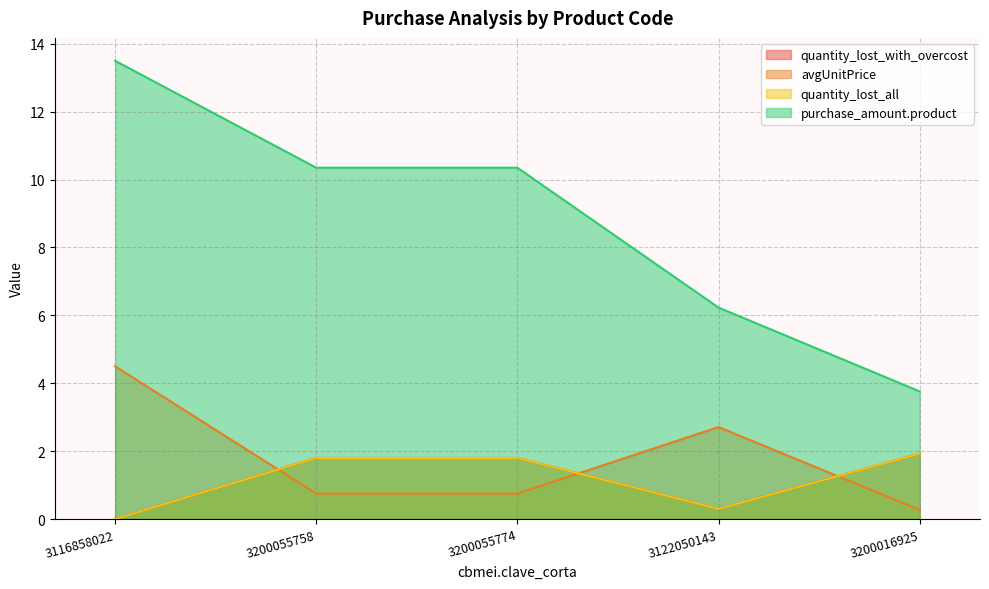

True or false: avgUnitPrice and quantity_lost_all intersect in this chart.

True